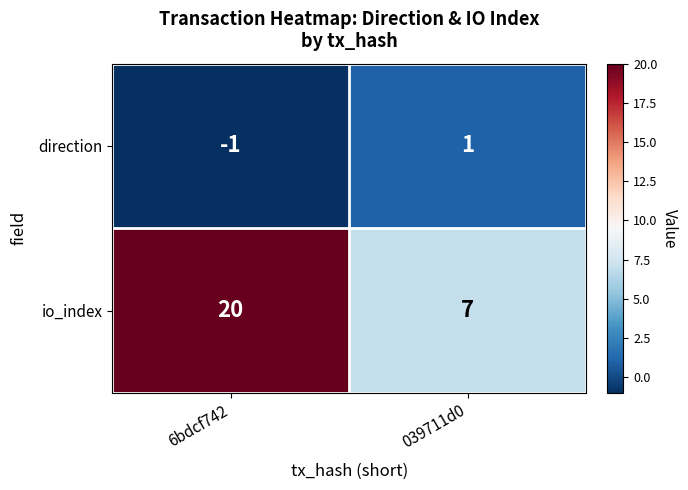

Count the number of categories in the chart.

2